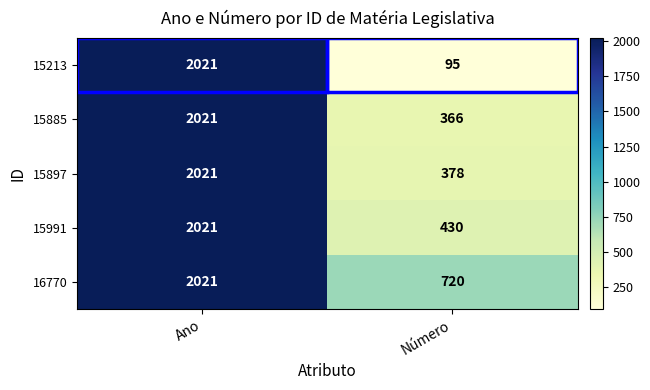

What is the difference between the 15991 values at Número and Ano?

1591